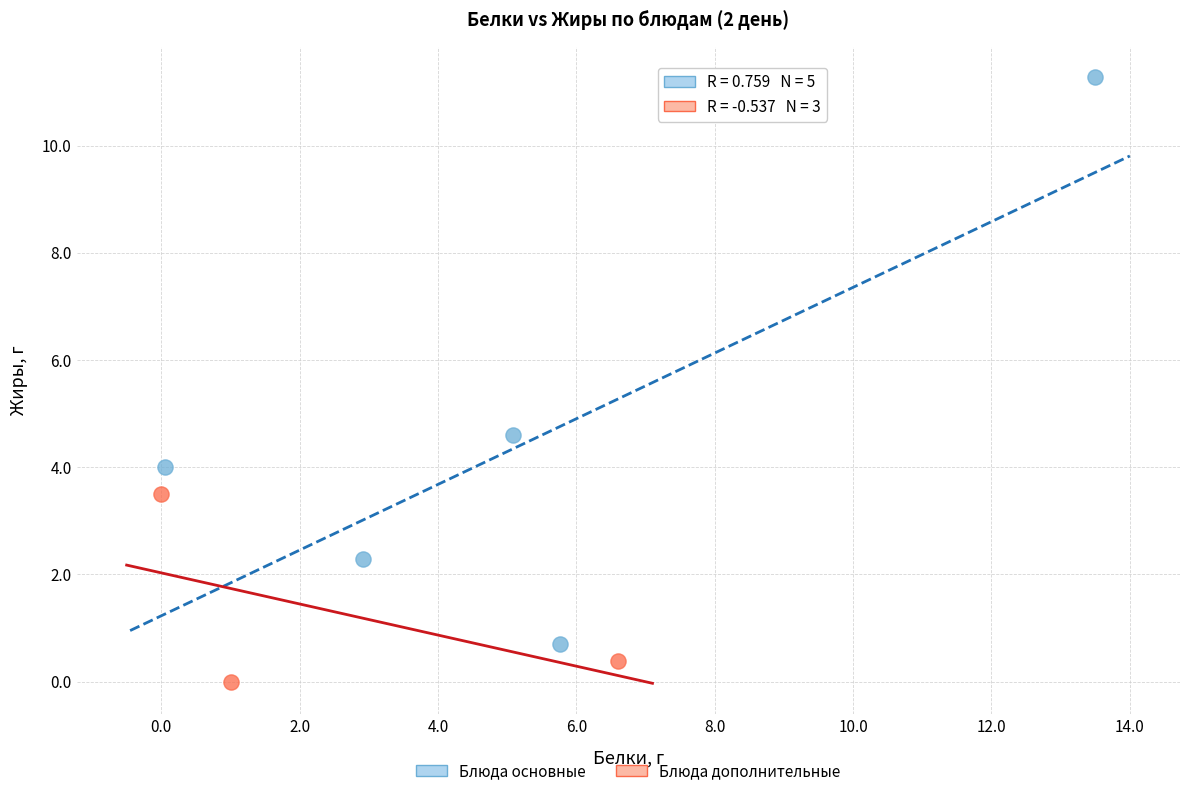

Which series has the widest spread of Y values?

Блюда основные